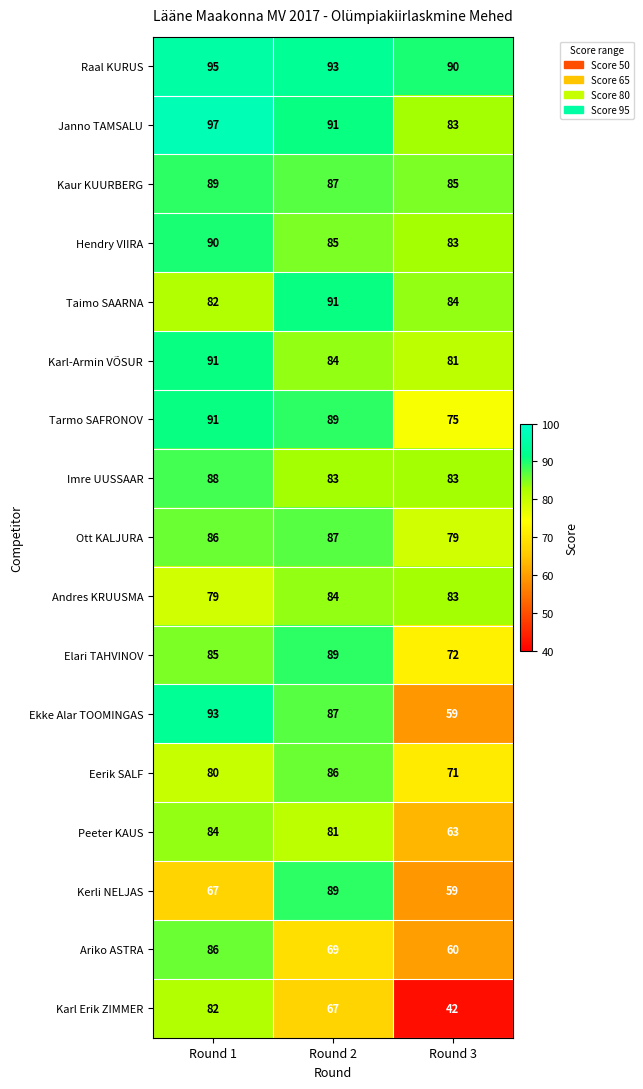

What is the difference between the maximum and minimum values in the Janno TAMSALU series?

14